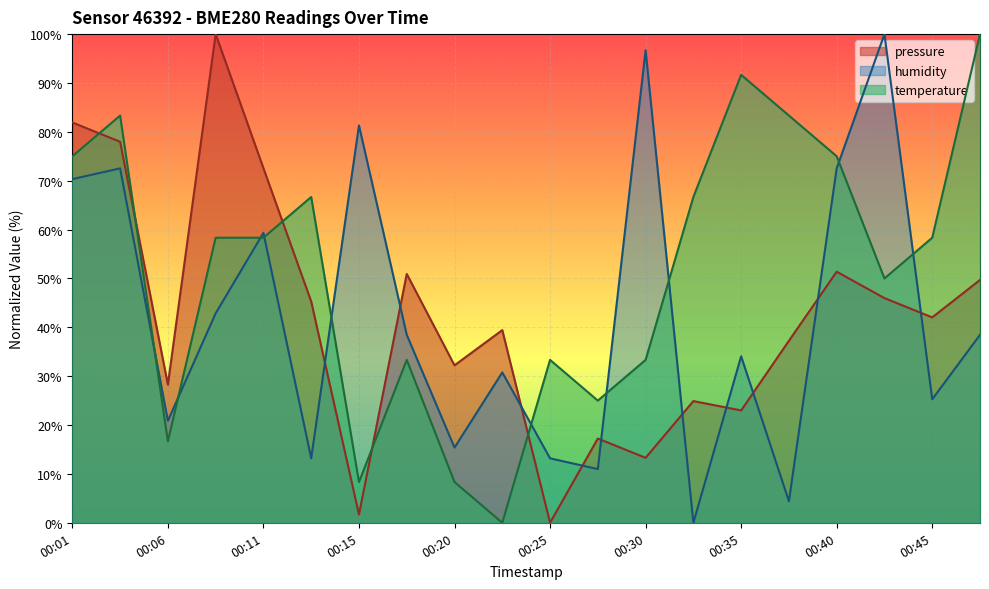

Reading left to right, extract all data points from this chart.

pressure: 81.9	78.0	28.3	100.0	72.6	45.3	1.7	50.9	32.2	39.4	0.0	17.2	13.3	24.9	23.0	37.2	51.4	46.0	42.0	49.7
humidity: 70.3	72.5	20.9	42.9	59.3	13.2	81.3	38.5	15.4	30.8	13.2	11.0	96.7	0.0	34.1	4.4	72.5	100.0	25.3	38.5
temperature: 75.0	83.3	16.7	58.3	58.3	66.7	8.3	33.3	8.3	0.0	33.3	25.0	33.3	66.7	91.7	83.3	75.0	50.0	58.3	100.0